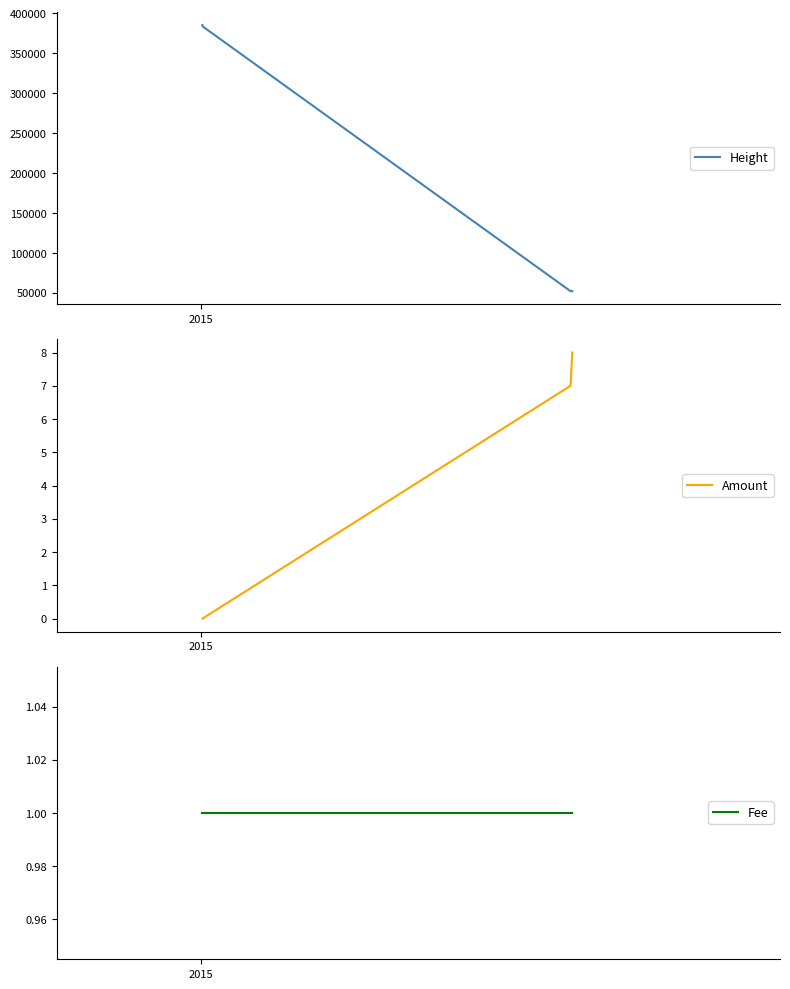

True or false: Height has more than 2 interior local peaks.

False